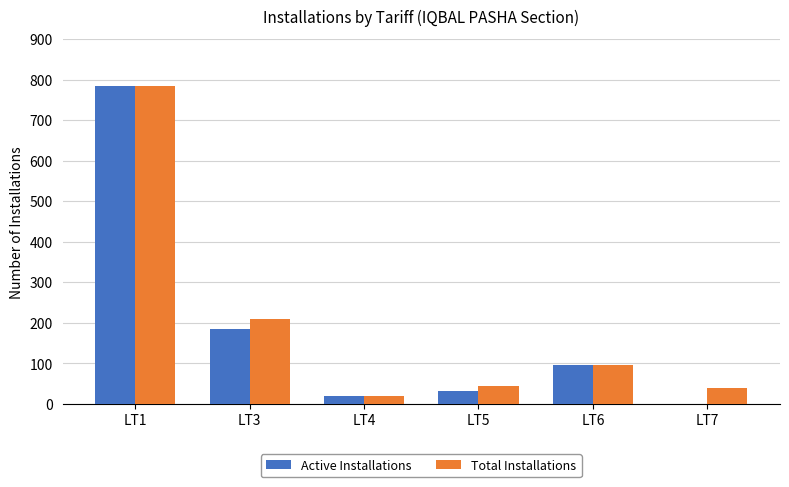

Reading left to right, what are all the values shown in this chart?

Active Installations: LT1=785	LT3=184	LT4=20	LT5=31	LT6=97	LT7=1
Total Installations: LT1=785	LT3=210	LT4=20	LT5=45	LT6=97	LT7=39